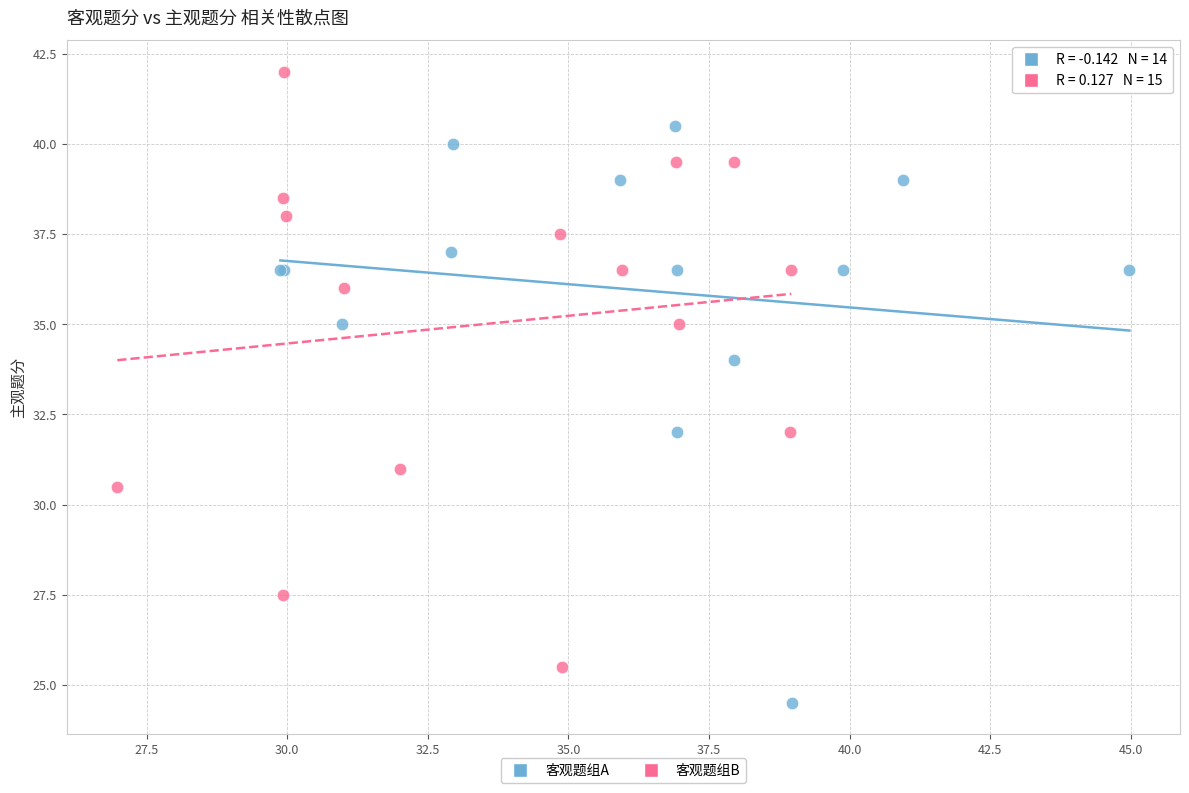

What are all the series names shown in the legend?

客观题组A, 客观题组B